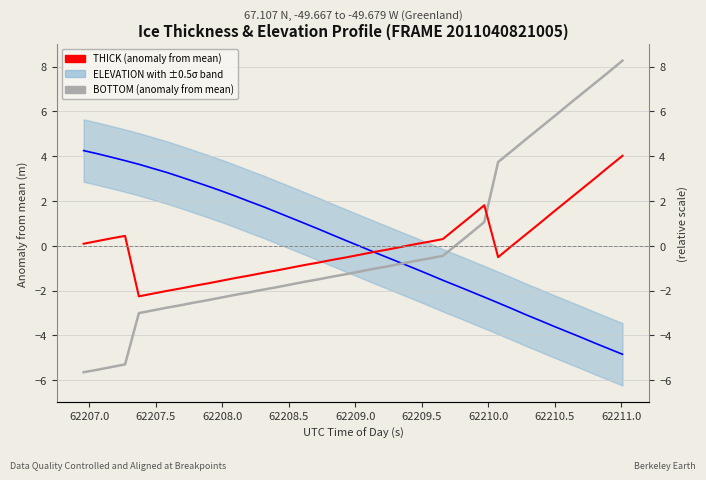

Is it true that ELEVATION anomaly equals -2.8 at 27?

False